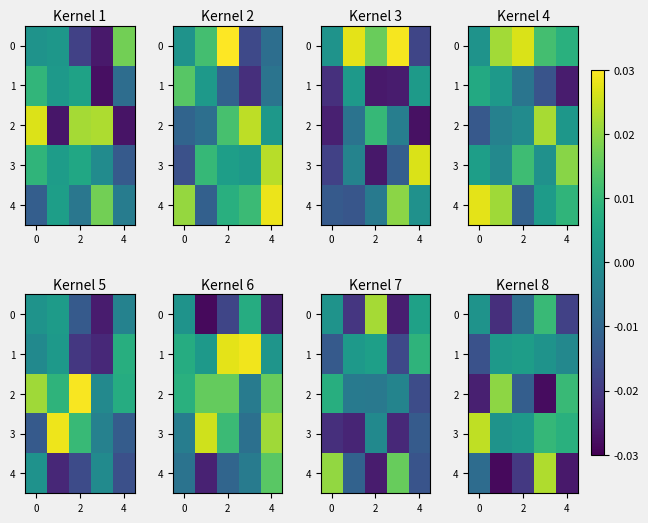

How many values in row_1 are below zero?

2